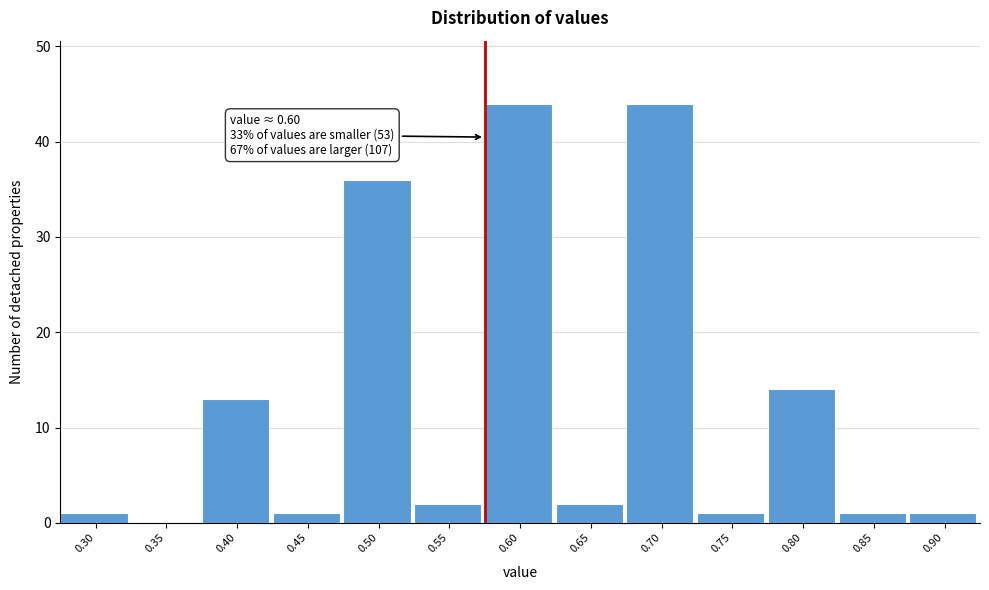

Reading left to right, extract all data points from this chart.

0.30=1	0.35=0	0.40=13	0.45=1	0.50=36	0.55=2	0.60=44	0.65=2	0.70=44	0.75=1	0.80=14	0.85=1	0.90=1